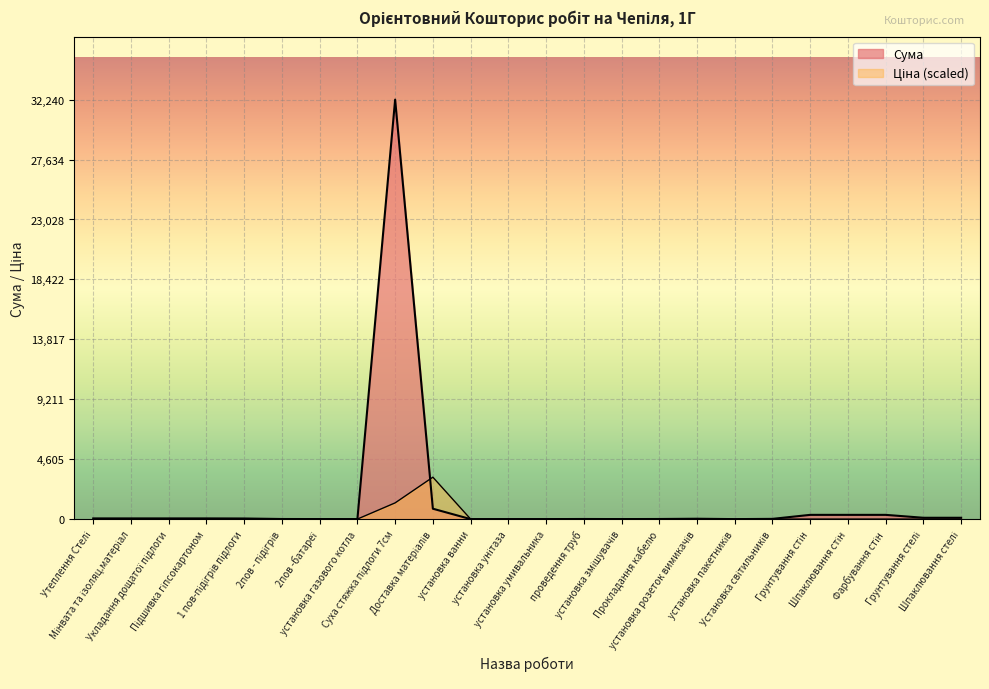

List the labels in order of Сума value, smallest first.

установка газового котла, установка пакетників, установка ванни, установка унітаза, установка умивальника, установка змішувачів, 2пов -батареї, 2пов - підігрів, проведення труб, Прокладання кабелю, Установка світильників, установка розеток вимикачів, 1 пов-підігрів підлоги, Утеплення Стелі, Мінвата та ізоляц.матеріал, Укладання дощатої підлоги, Підшивка гіпсокартоном, Грунтування стелі, Шпаклювання стелі, Грунтування стін, Шпаклювання стін, Фарбування стін, Доставка матеріалів, Суха стяжка підлоги 7см